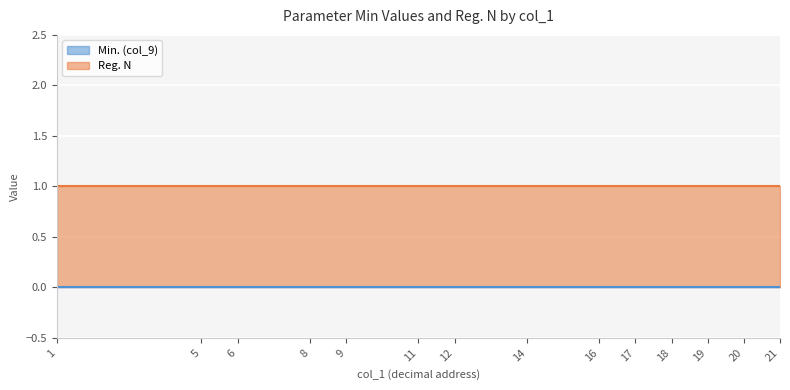

What is the average value of the Reg. N series?

1